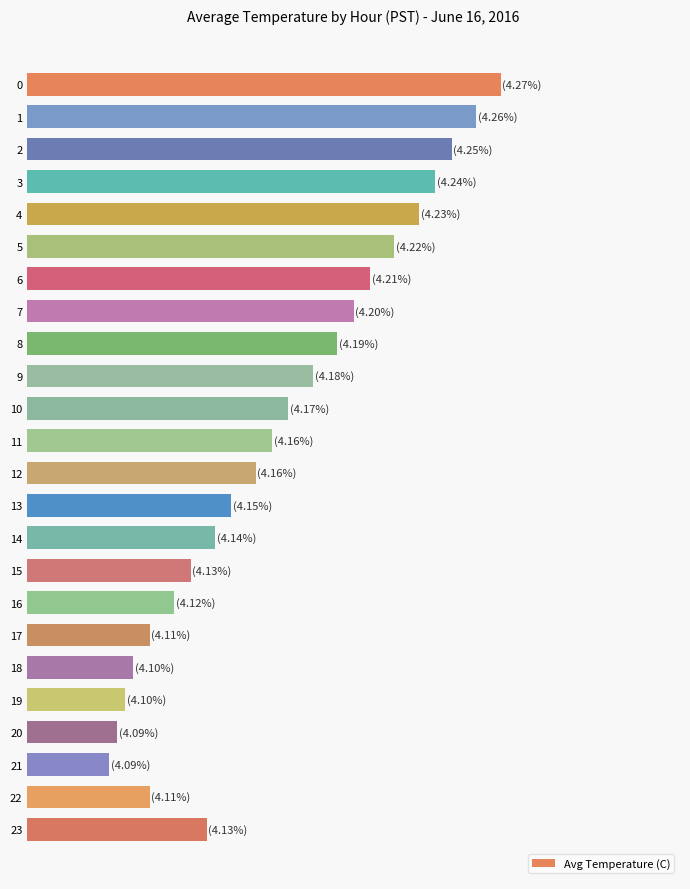

What is the difference between the values at 9 and 12?

0.1